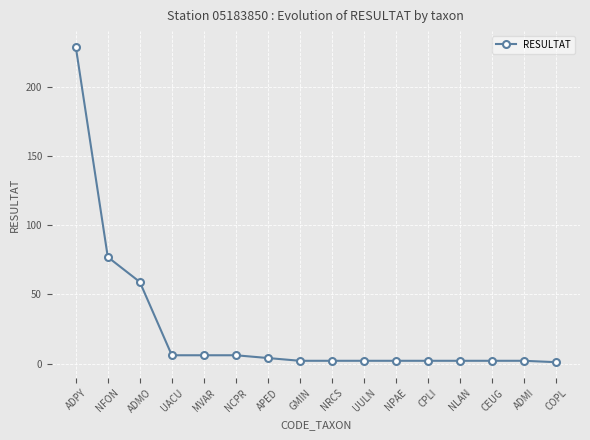

Where is the data nearest to the value 115?

NFON